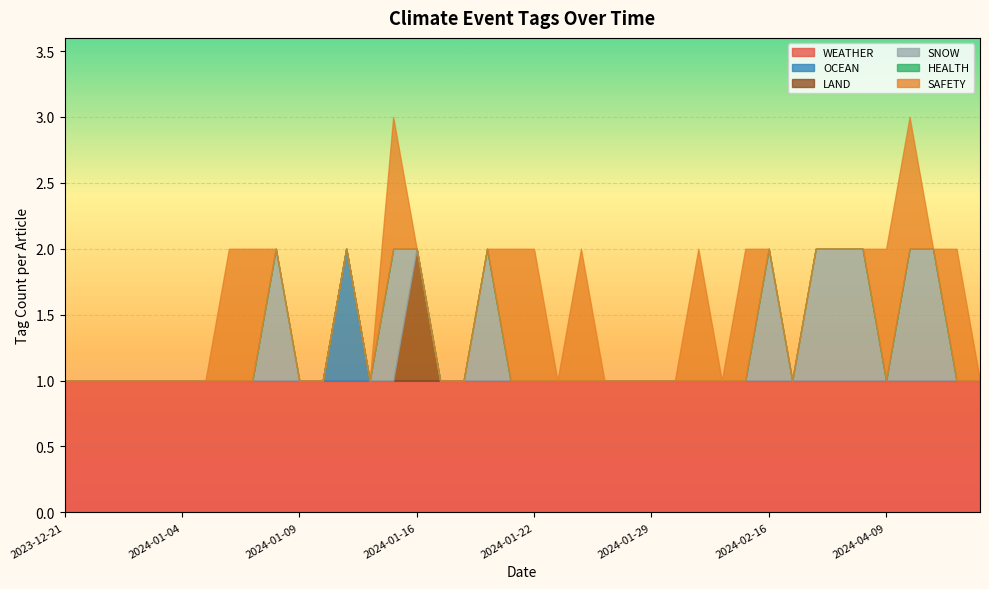

Which has a higher value, 2023-12-28 or 2024-04-18?

2023-12-28